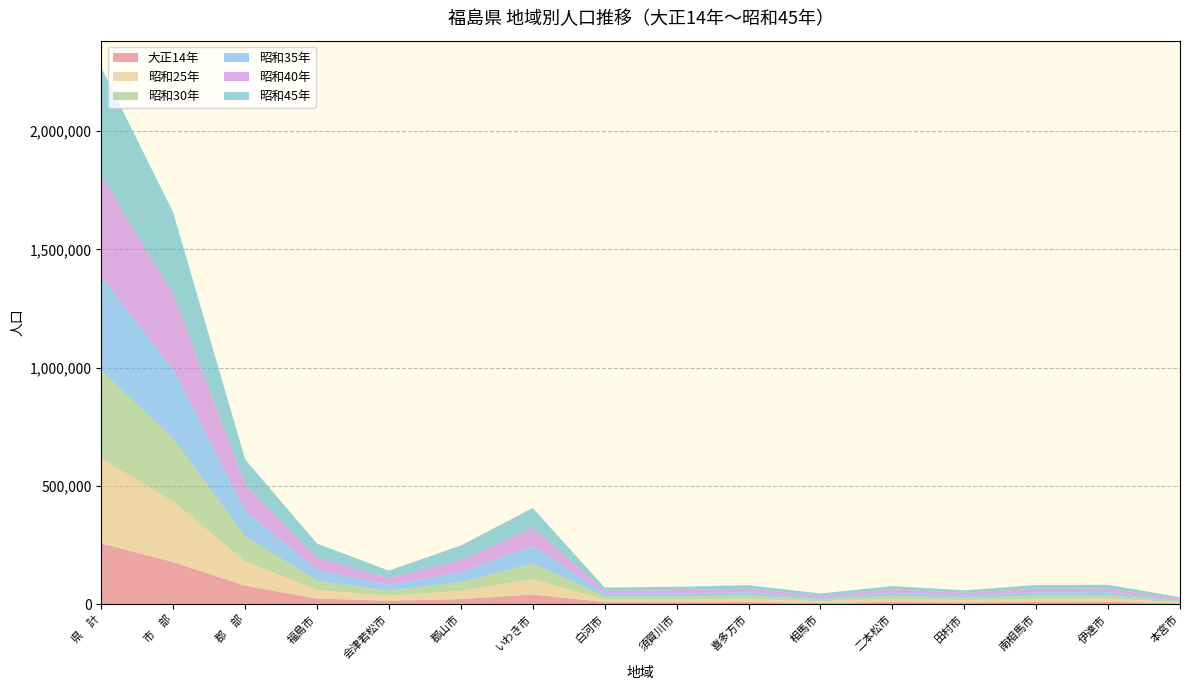

Reading right to left, list all the values displayed in this chart.

大正14年: 3771	10993	9709	7997	10286	5311	9805	8803	9145	41392	21998	15178	24285	78393	178673	257066
昭和25年: 5022	13464	13204	9718	12879	7781	13313	12131	11655	64451	34644	21154	36495	102991	255911	358902
昭和30年: 5028	13353	13369	9780	12747	7690	13843	12187	11483	67779	36953	22365	39628	104372	266205	370577
昭和35年: 5245	13738	14243	10386	13265	8108	14225	12867	12152	72895	43556	24665	44872	108419	290217	398636
昭和40年: 5411	14842	15051	10617	13617	8257	14757	13652	12684	77137	50379	27939	51230	108676	315573	424249
昭和45年: 5622	16031	15990	10695	14115	8647	14983	14452	13549	83600	61107	31160	60023	109958	349974	459932